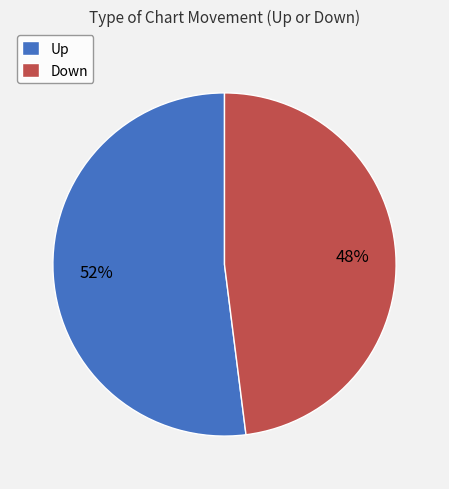

Combined, do Down and Up account for over 50%?

Yes